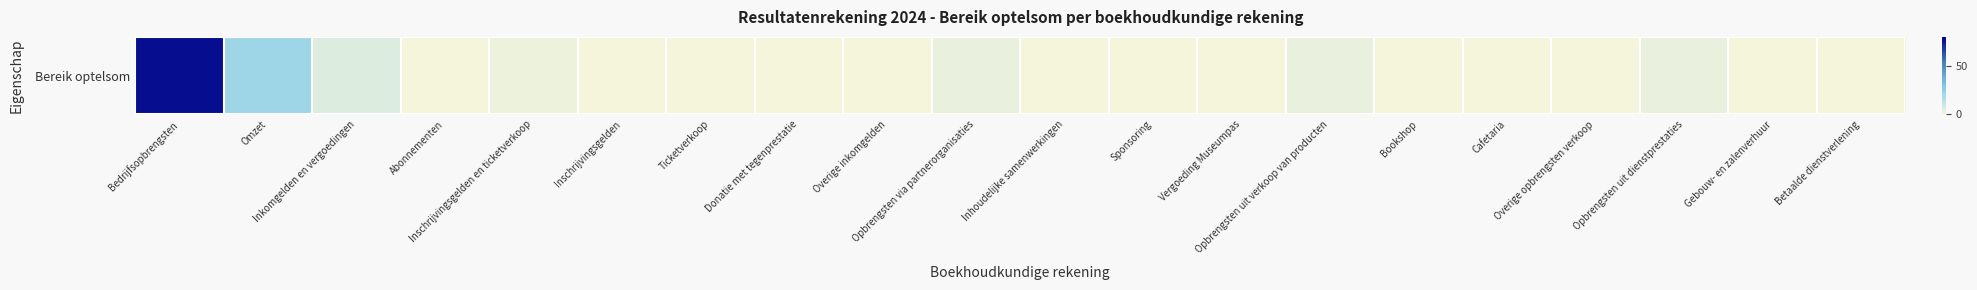

The value at Opbrengsten uit dienstprestaties is 3. True or false?

True